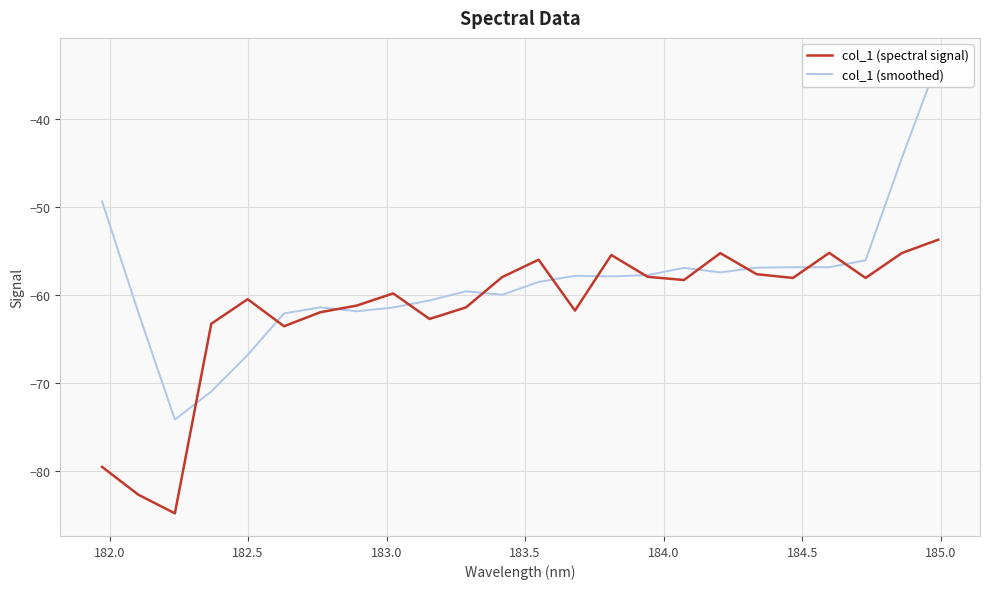

How many values in the col_1 (spectral signal) series exceed -58?

9